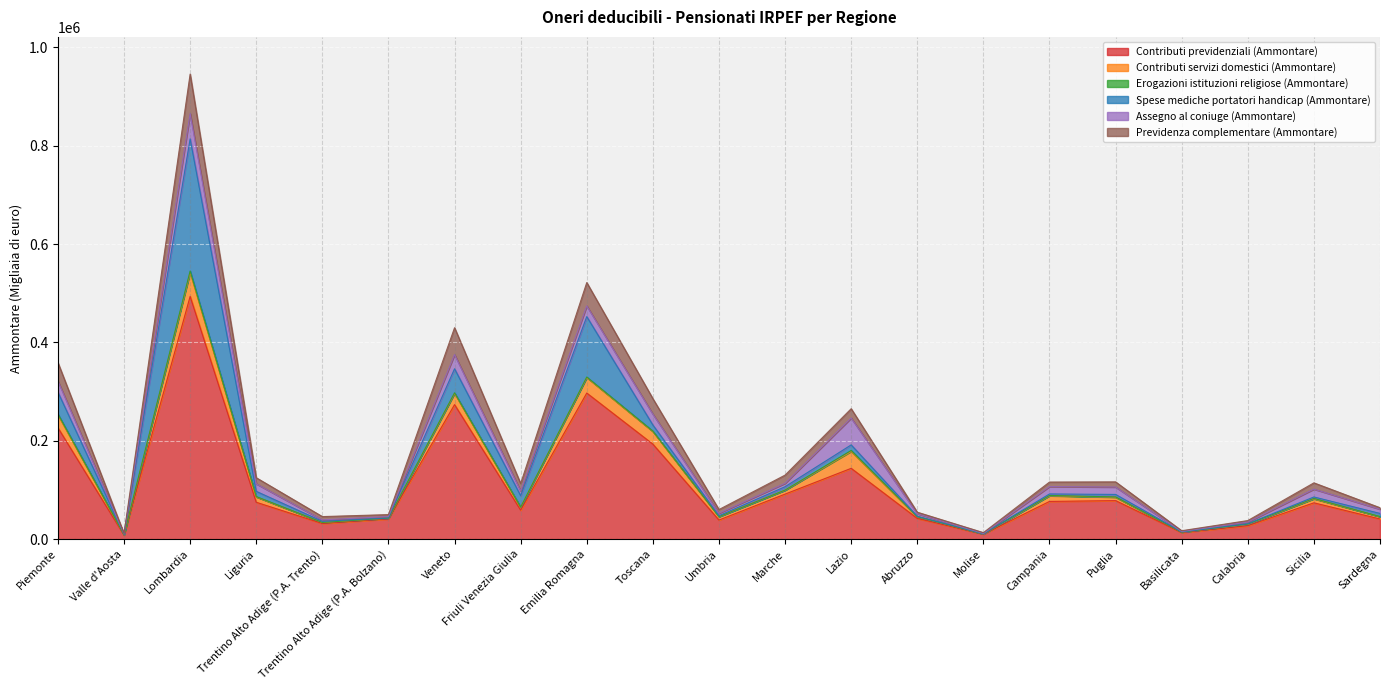

Does the chart display data point markers on the line(s)?

No